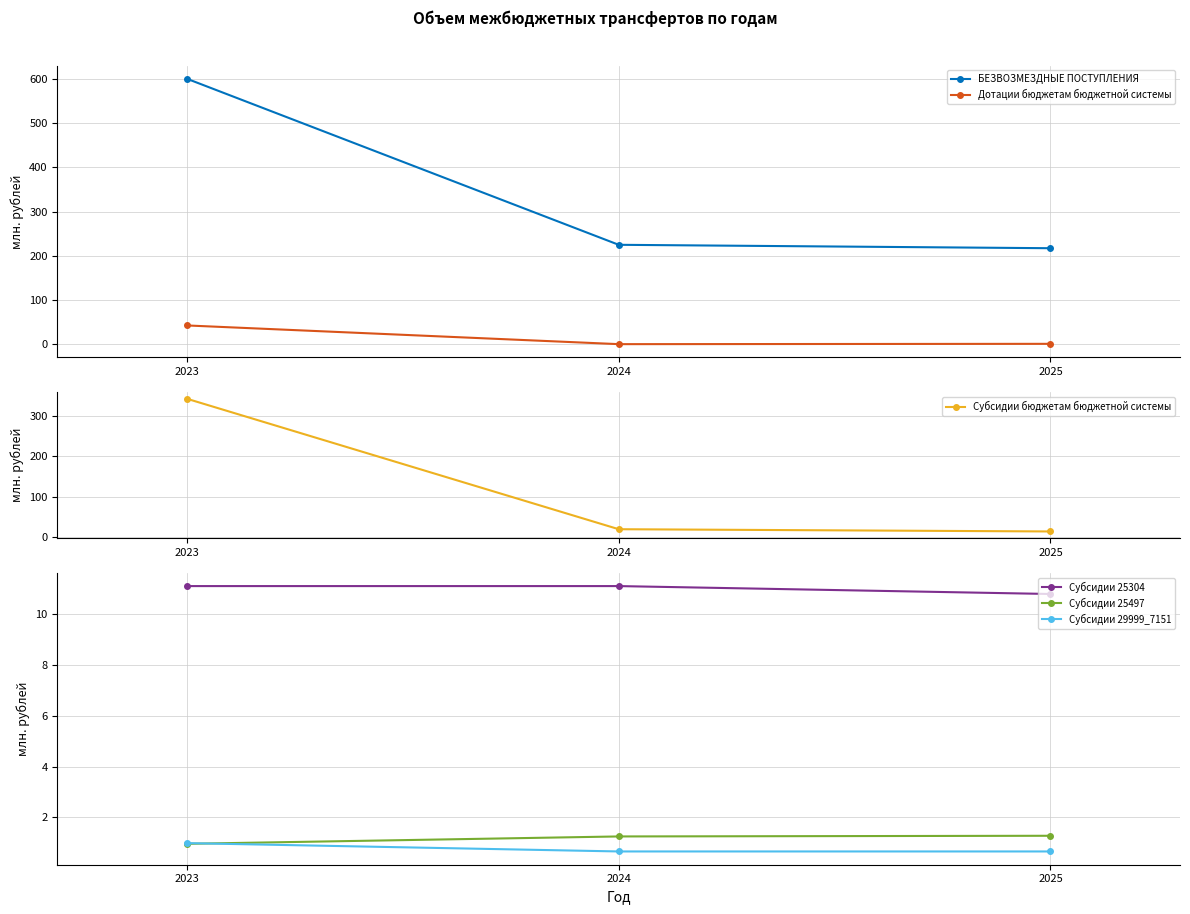

True or false: Субсидии 25304 has a value of 15.4 at 2025.

False